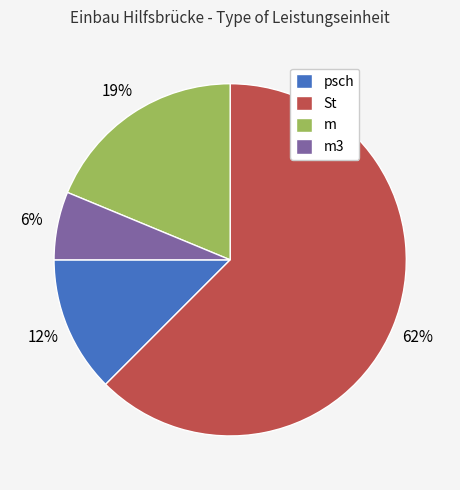

To the nearest percent, what is the combined percentage of psch and St?

75%